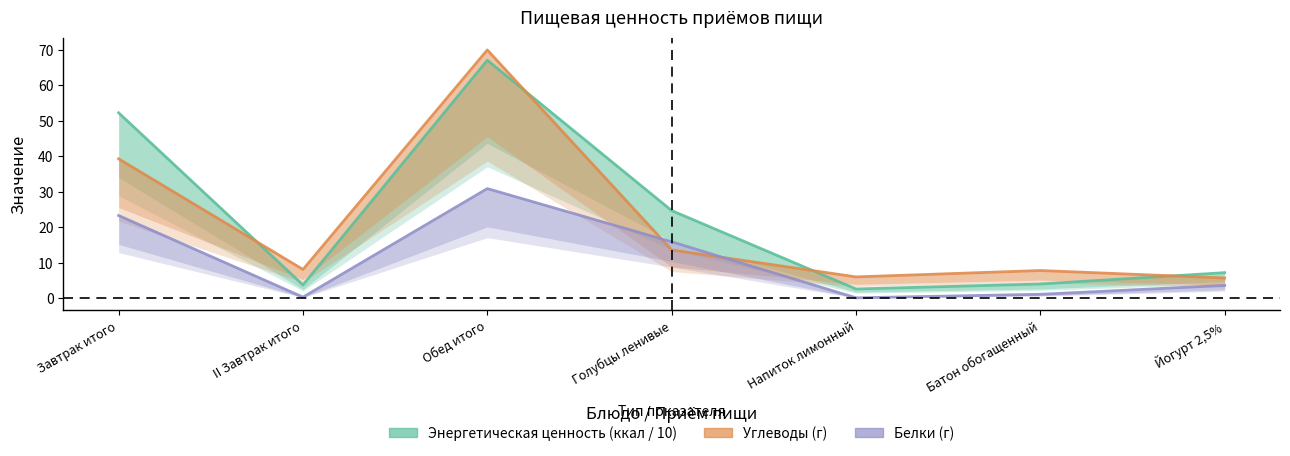

Reading left to right, extract all data points from this chart.

Энергетическая ценность (ккал / 10): 52.3	3.7	67.1	24.7	2.6	4.0	7.2
Углеводы (г): 39.3	8.1	70.0	13.6	6.0	7.8	5.7
Белки (г): 23.3	0.3	30.9	15.9	0.1	1.1	3.6